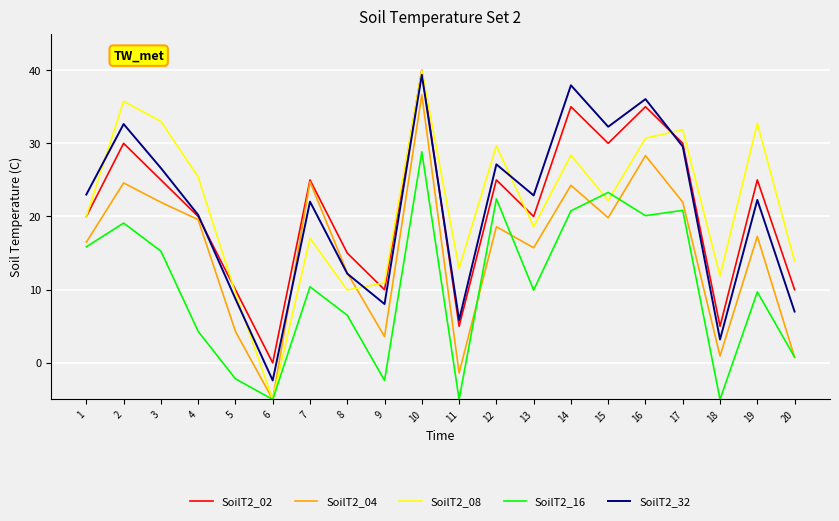

What is the smallest value displayed?

-5.0